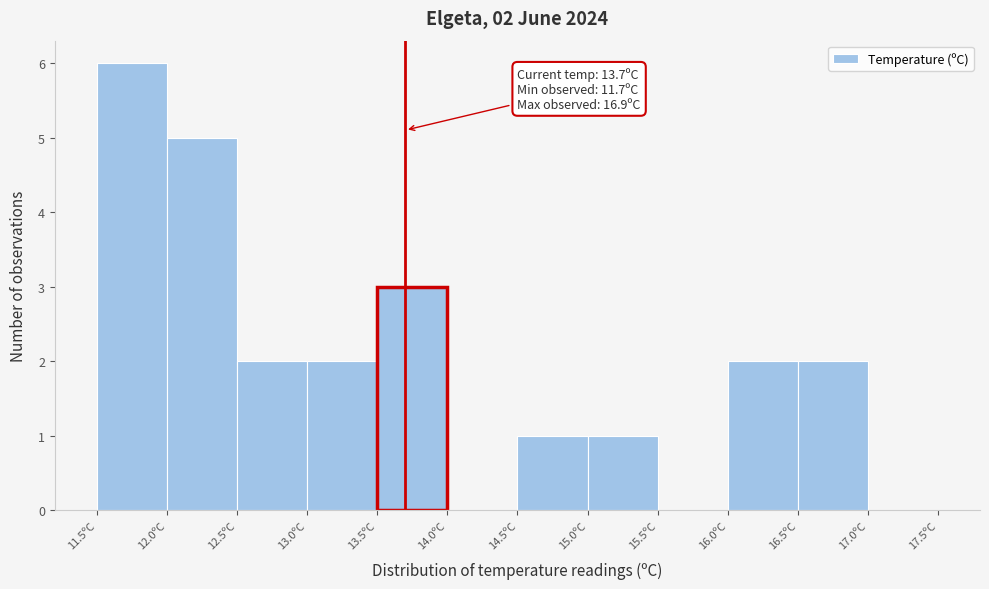

Over which range of the x-axis is the bar tallest?

11.5 to 12.0